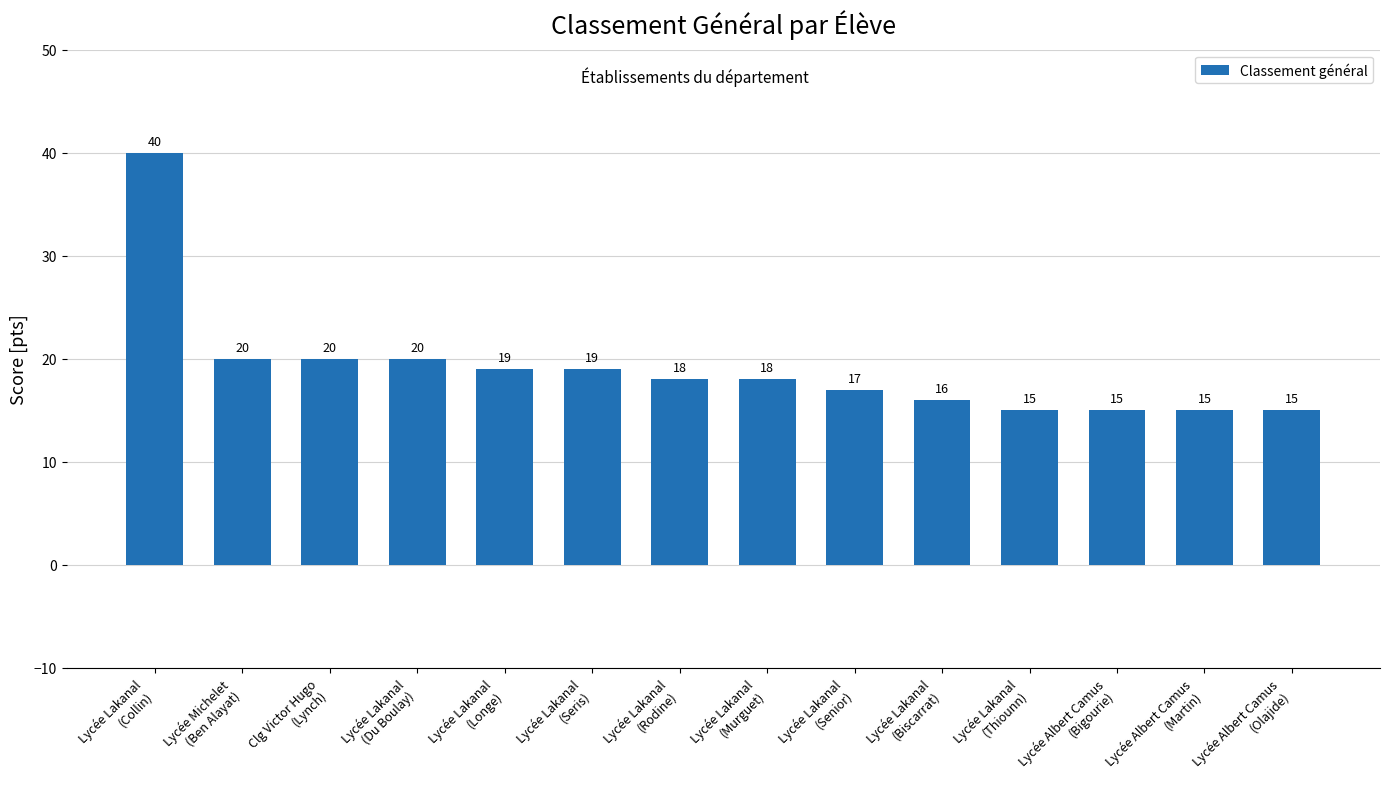

What is the average value?

19